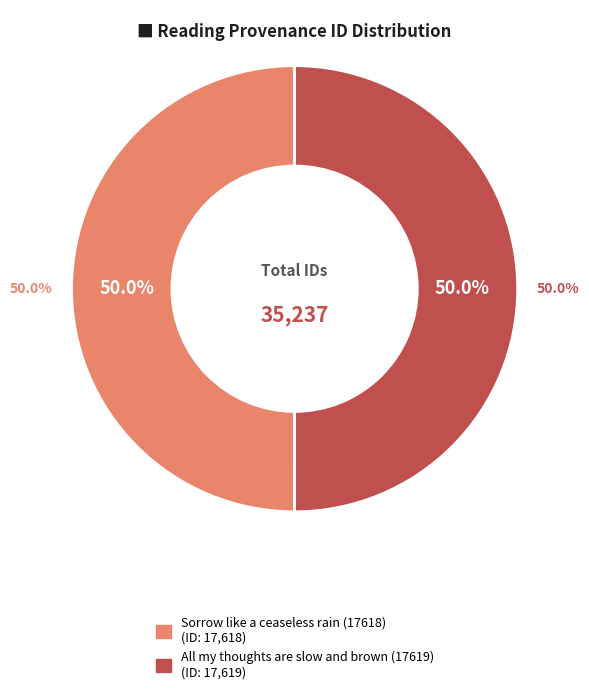

To the nearest percent, what is the combined percentage of All my thoughts are slow and brown (17619) and Sorrow like a ceaseless rain (17618)?

100%